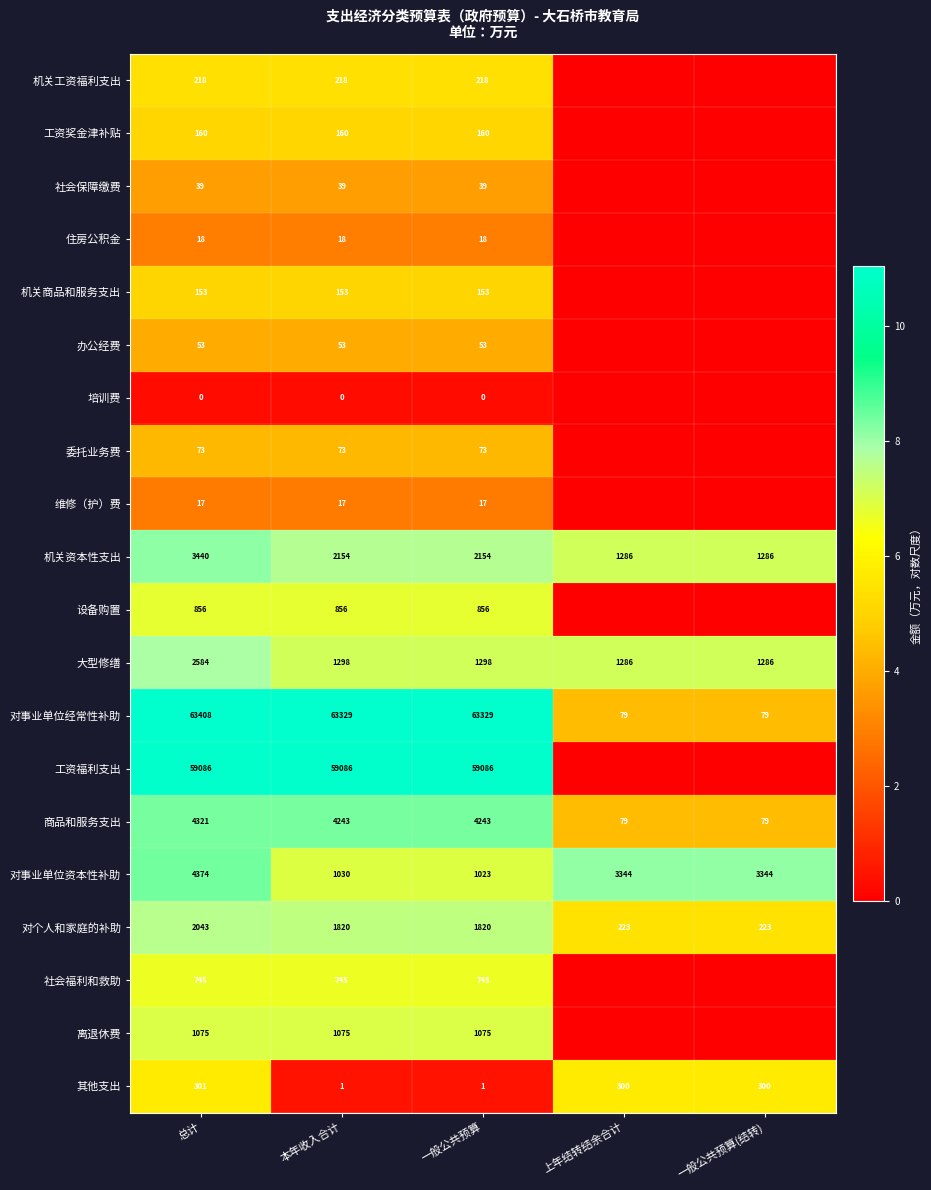

Read the 对事业单位经常性补助 value at 上年结转结余合计.

79